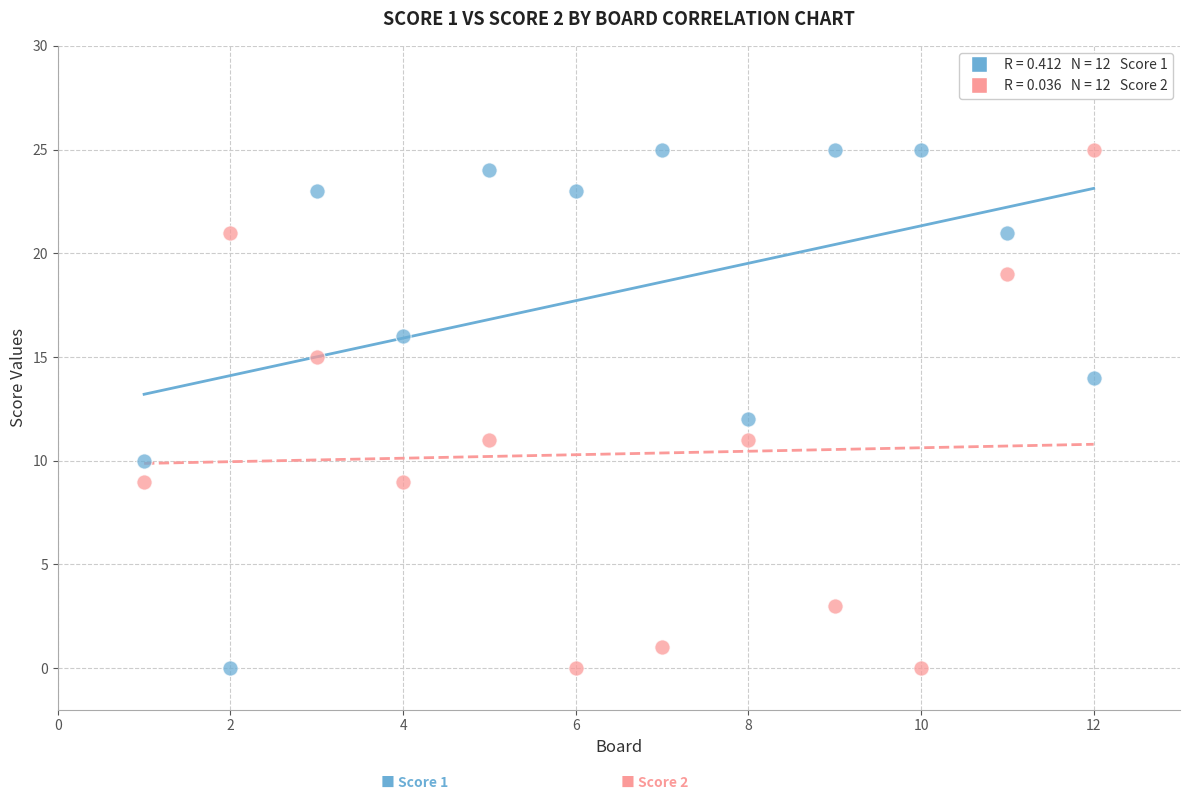

Across all data points, what is the range of X values (max minus min)?

11